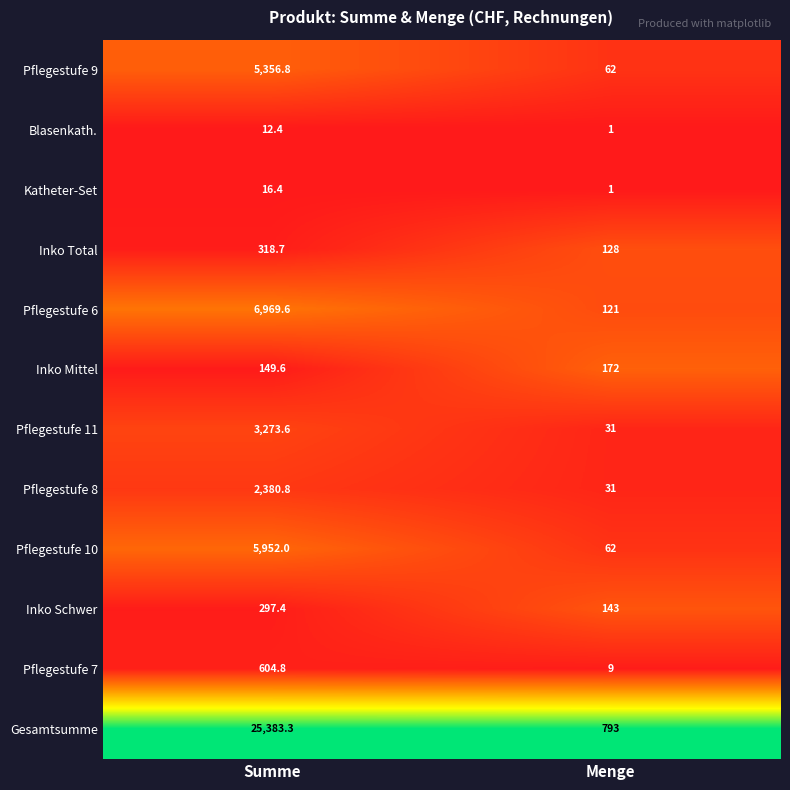

Reading right to left, extract all data points from this chart.

Pflegestufe 9: 62.0	5356.8
Blasenkath.: 1.0	12.4
Katheter-Set: 1.0	16.4
Inko Total: 128.0	318.7
Pflegestufe 6: 121.0	6969.6
Inko Mittel: 172.0	149.6
Pflegestufe 11: 31.0	3273.6
Pflegestufe 8: 31.0	2380.8
Pflegestufe 10: 62.0	5952.0
Inko Schwer: 143.0	297.4
Pflegestufe 7: 9.0	604.8
Gesamtsumme: 793.0	25383.3